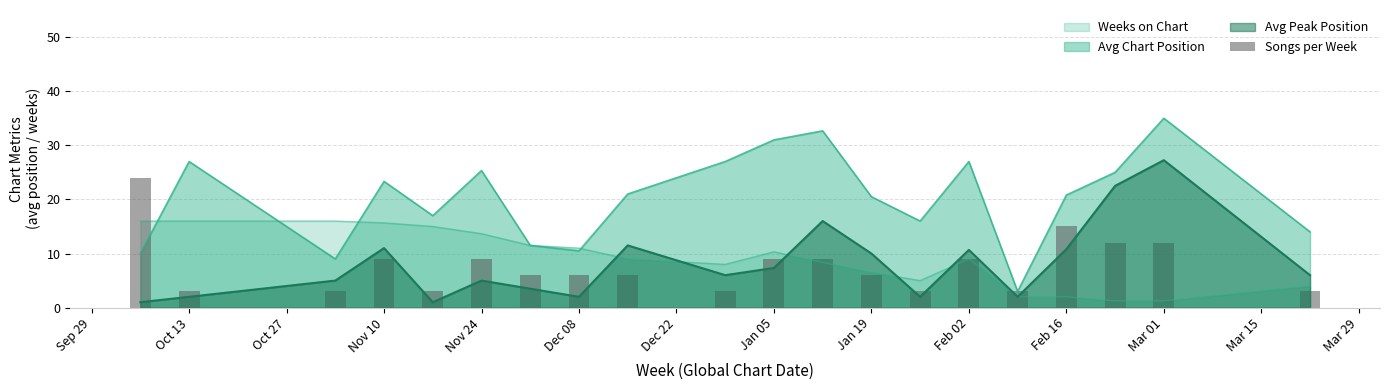

True or false: the data shows 19 at 17.

False